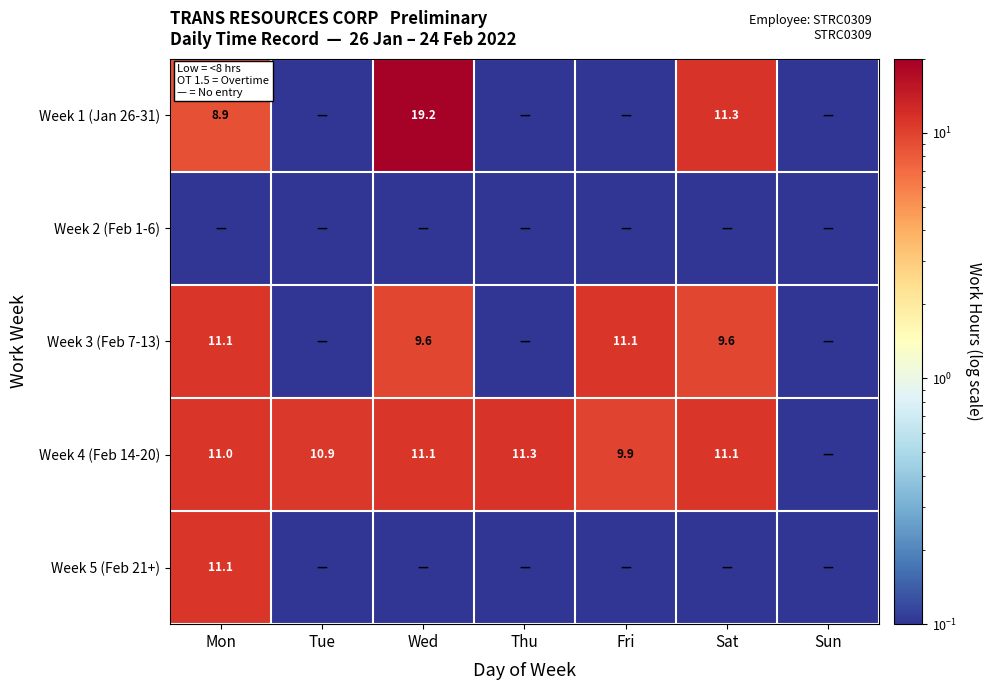

What is the difference between the maximum and minimum values in the Week 1 (Jan 26-31) series?

19.2